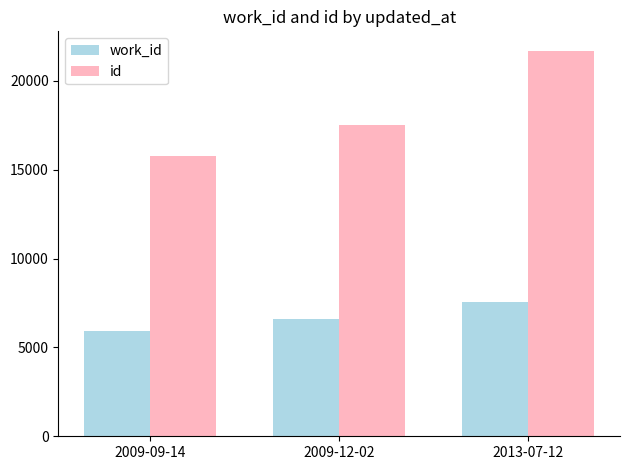

Which series has the widest spread of values?

id